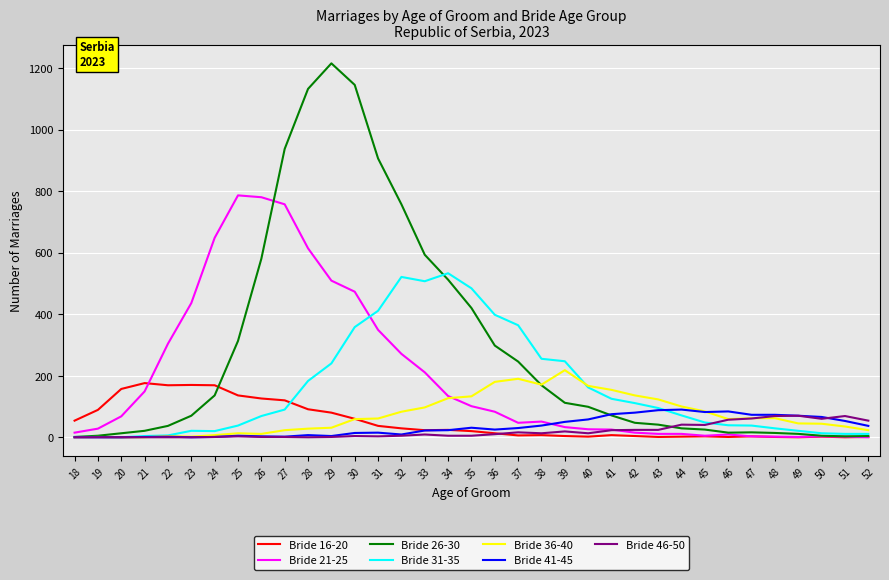

True or false: Bride 36-40 has a value of 123 at 43.

True